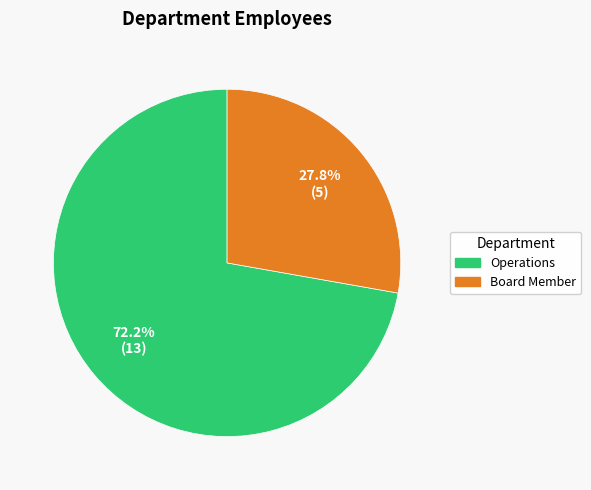

True or false: Board Member accounts for 28% of the total.

True